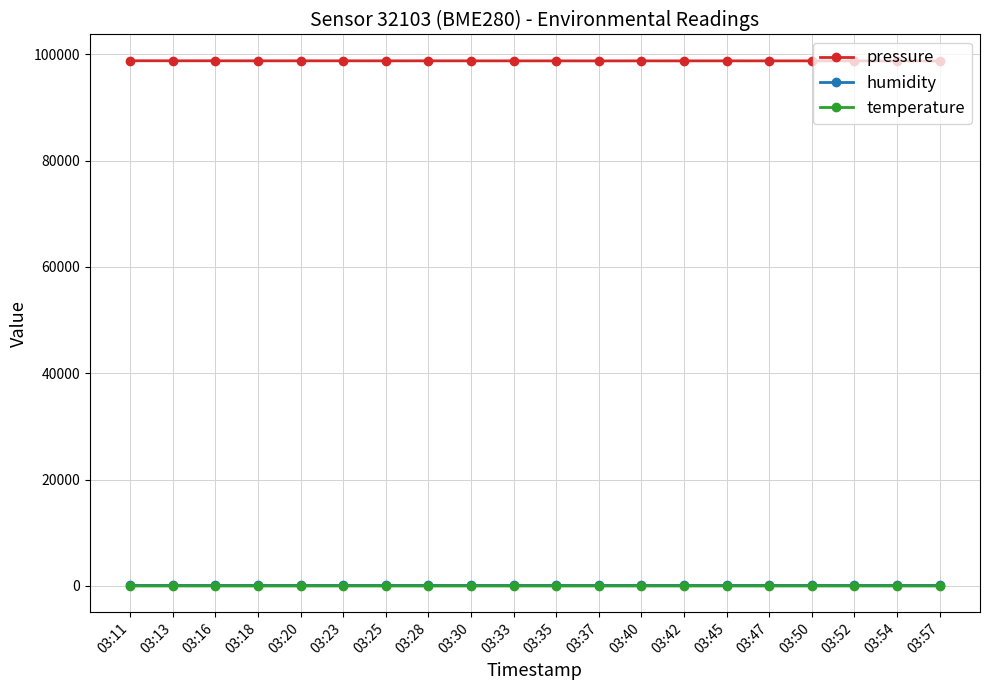

What is the difference between the maximum and minimum values in the temperature series?

0.2